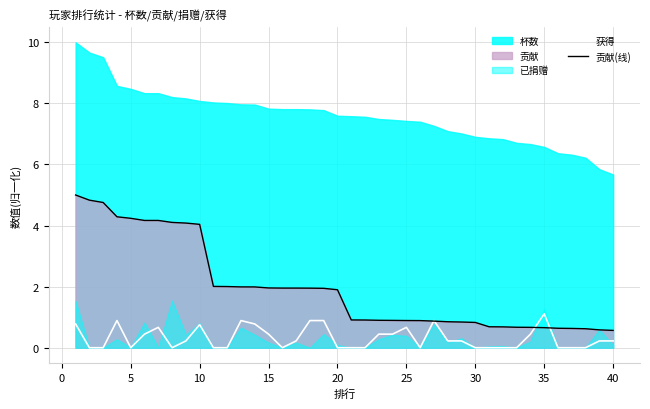

What is the maximum value for 贡献(线)?

5.0